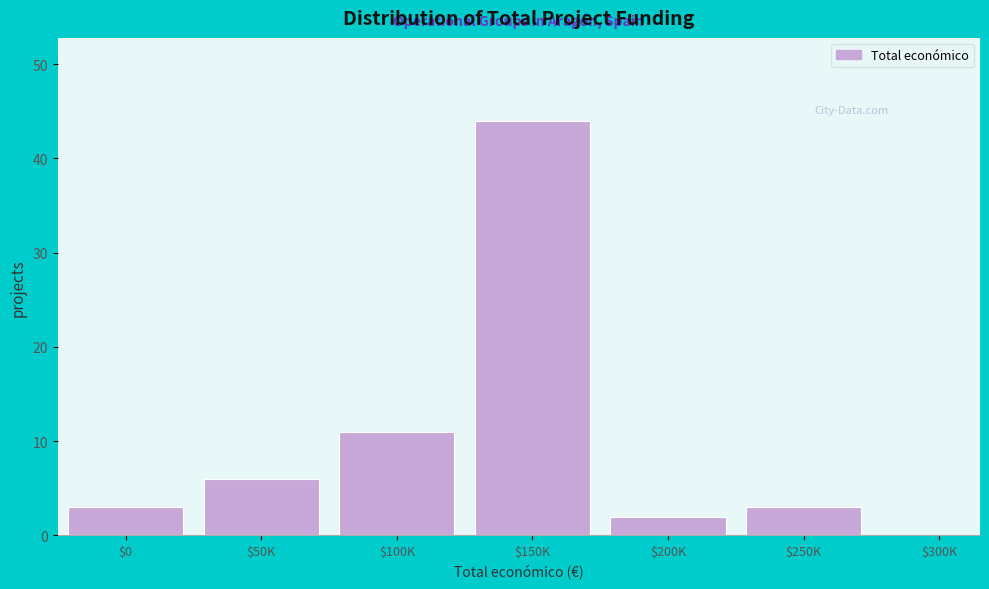

Reading left to right, extract all data points from this chart.

3	6	11	44	2	3